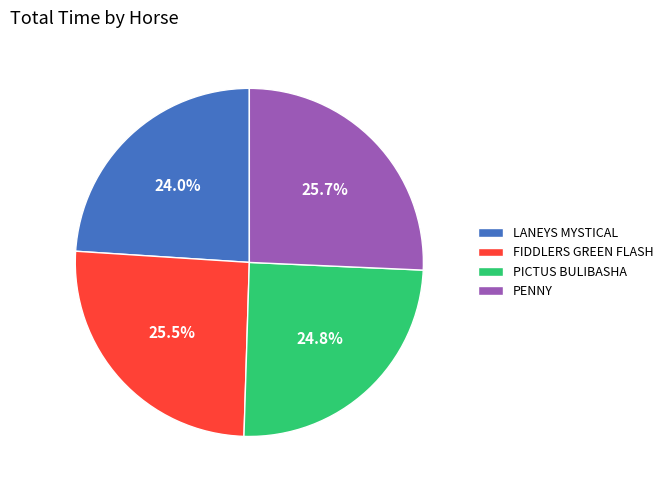

Is PICTUS BULIBASHA the majority of the pie?

No